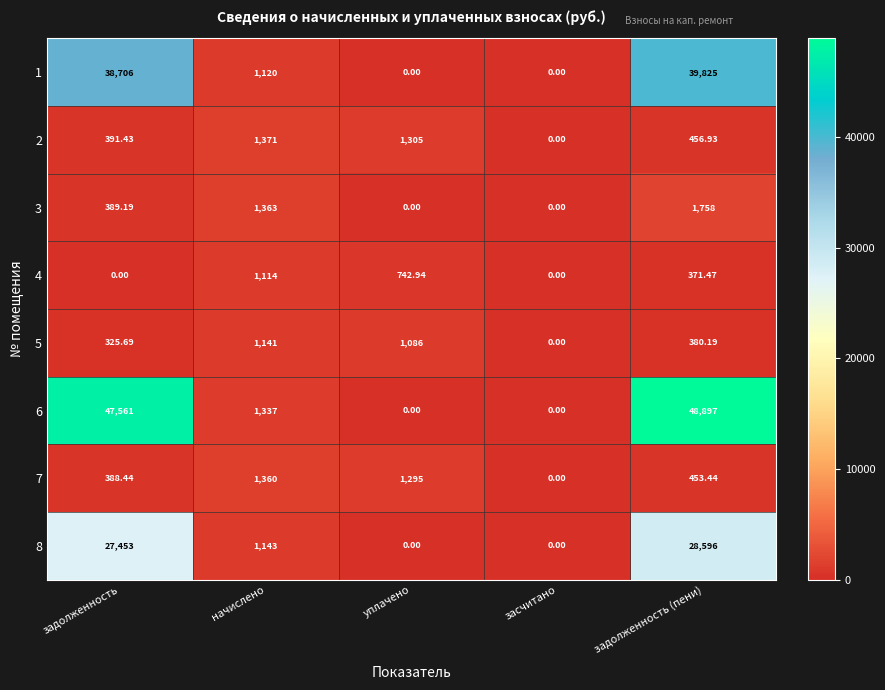

Which category has the highest value in the 5 series?

начислено